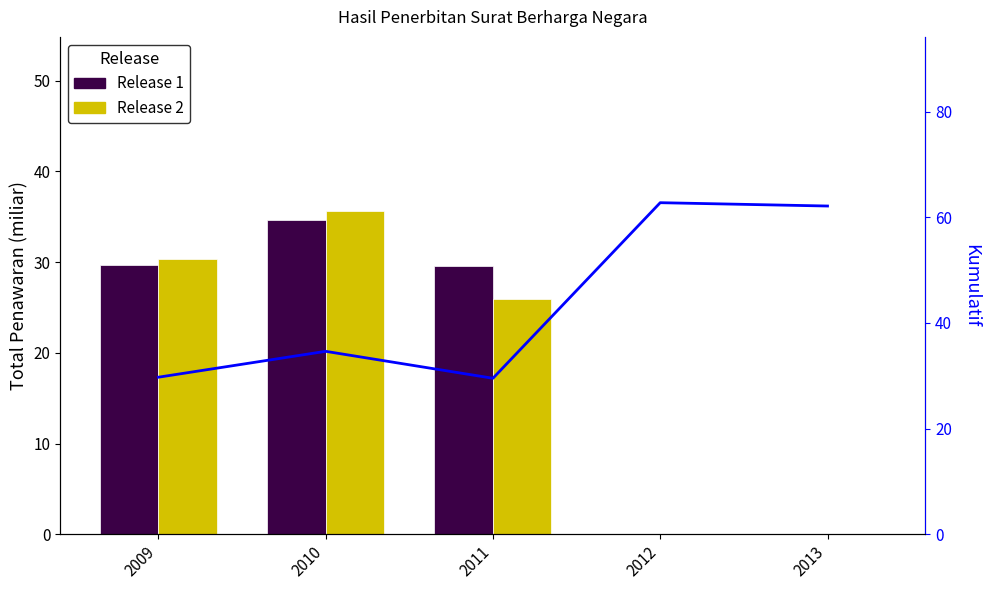

What is the sum of the Kumulatif values at 2009 and 2010?

64.4